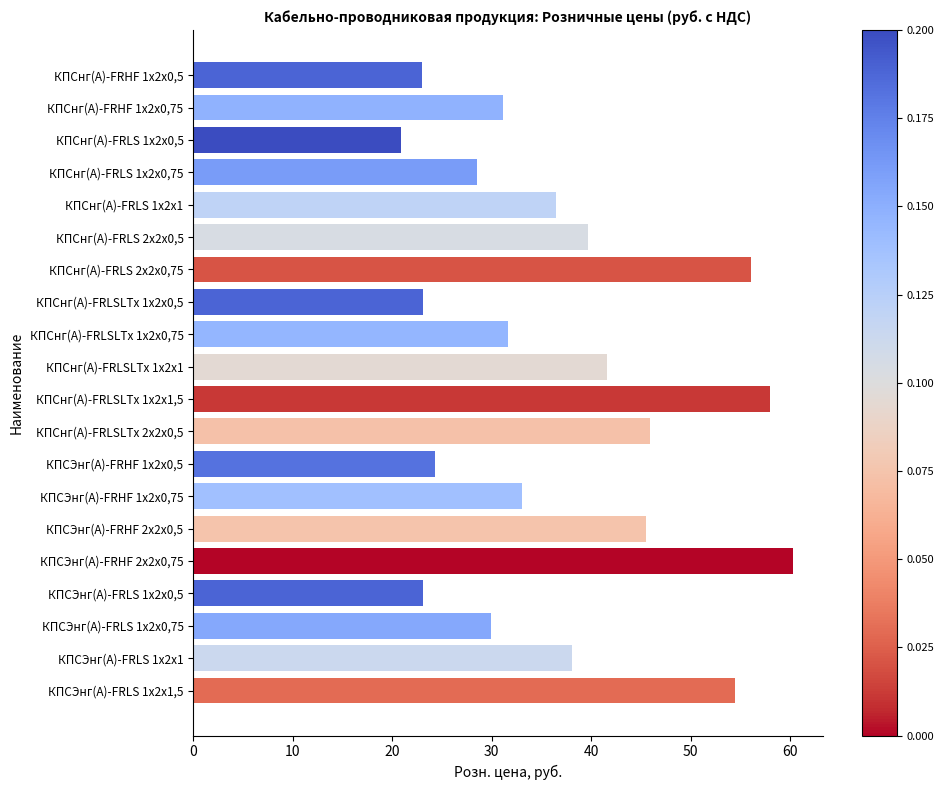

What is the average value?

37.2